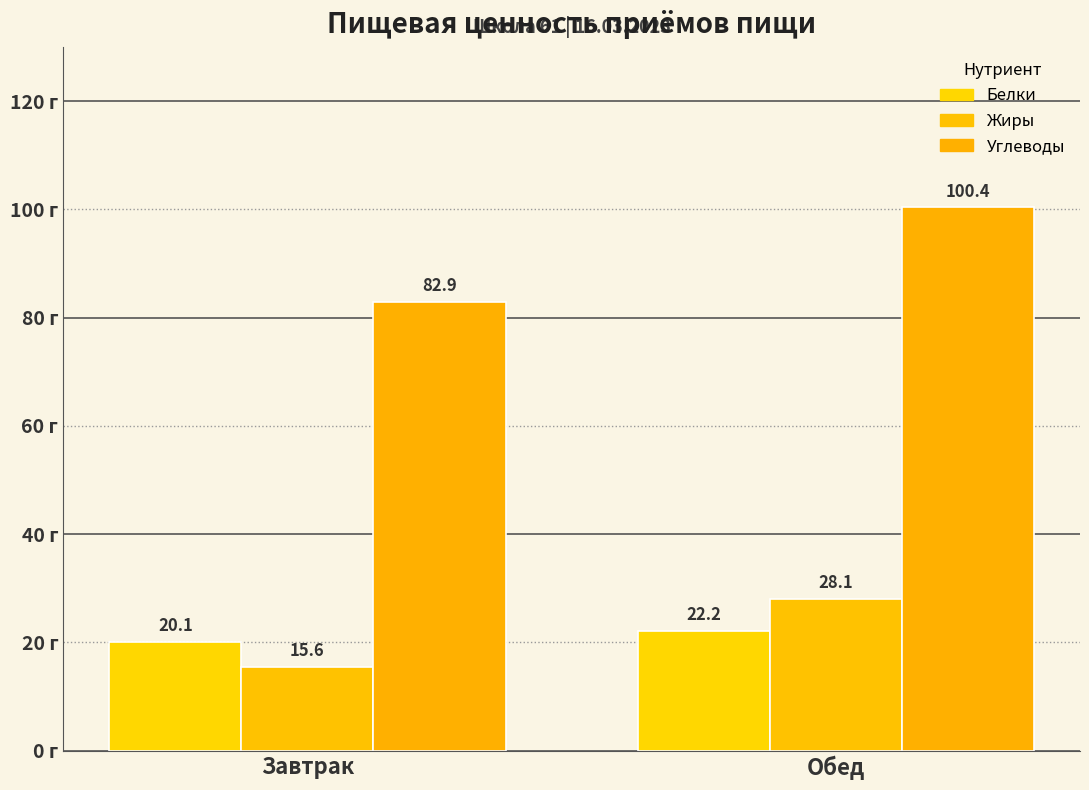

How many bars are there in each group?

3